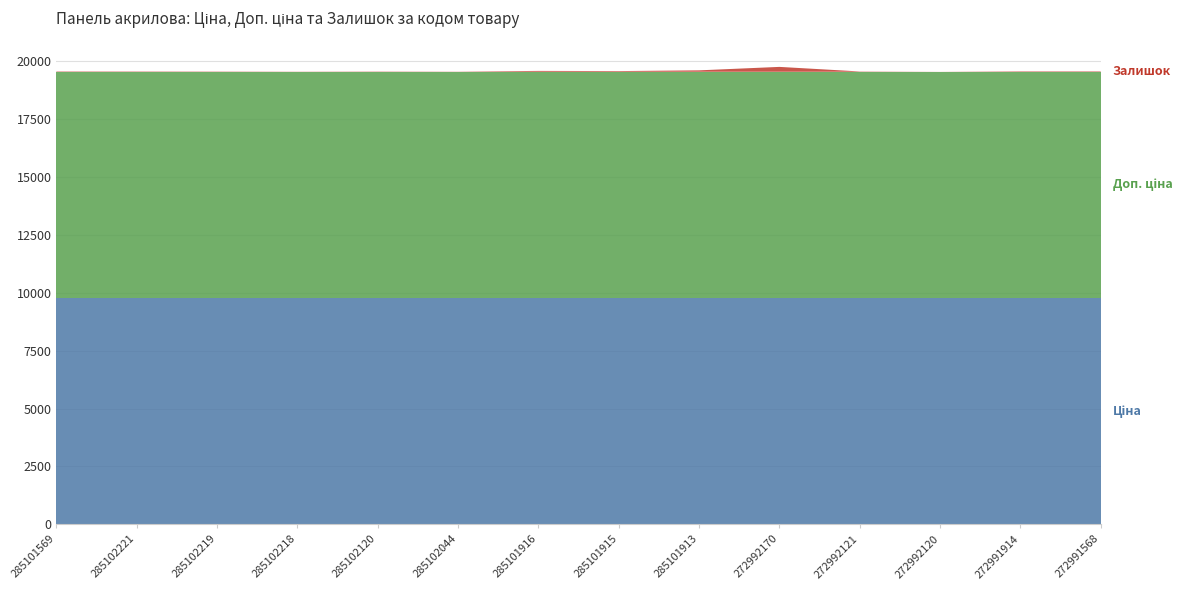

Reading left to right, transcribe all the data shown in this chart.

Ціна: 9764.4	9764.4	9764.4	9764.4	9764.4	9764.4	9764.4	9764.4	9764.4	9764.4	9764.4	9764.4	9764.4	9764.4
Доп. ціна: 9764.4	9764.4	9764.4	9764.4	9764.4	9764.4	9764.4	9764.4	9764.4	9764.4	9764.4	9764.4	9764.4	9764.4
Залишок: 18.0	16.0	13.0	8.0	13.0	8.0	38.0	30.0	62.0	211.0	14.0	3.0	21.0	21.0